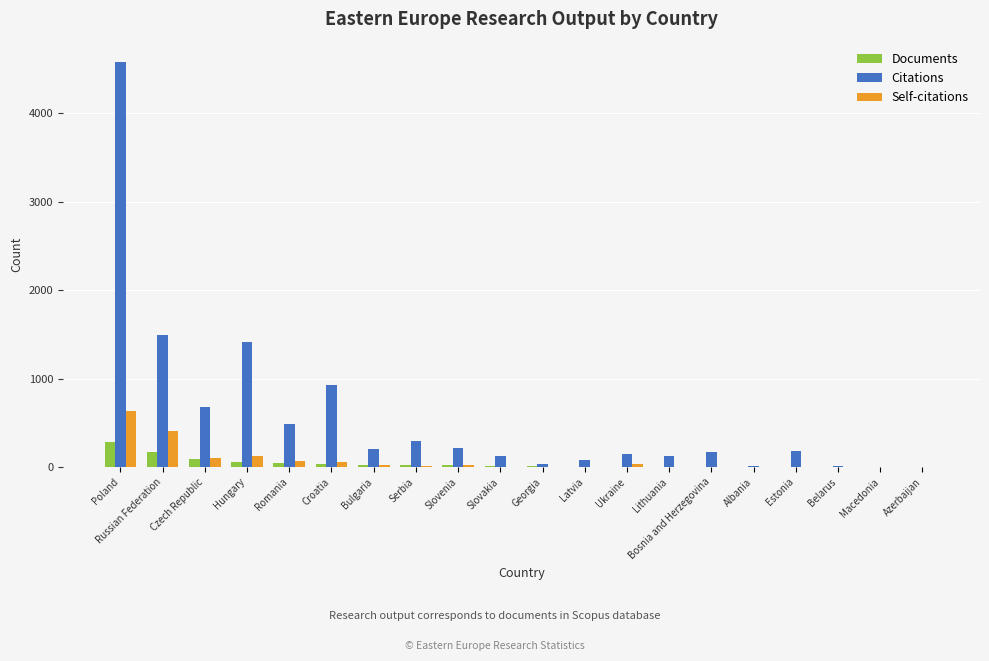

Which series changed the most between Hungary and Belarus?

Citations